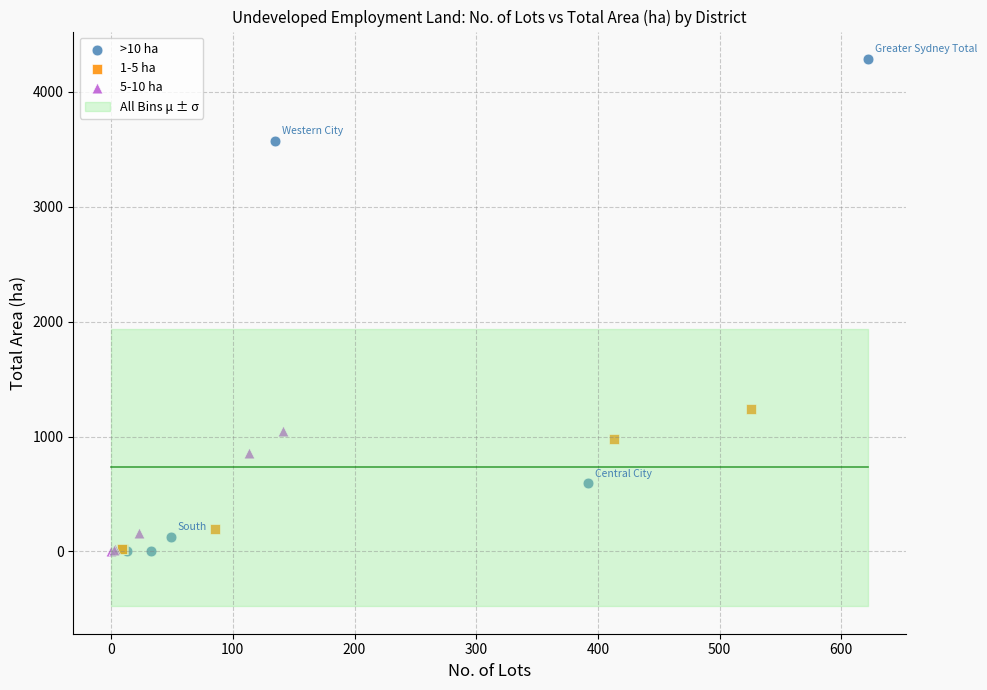

Which series contains the highest Y value?

>10 ha